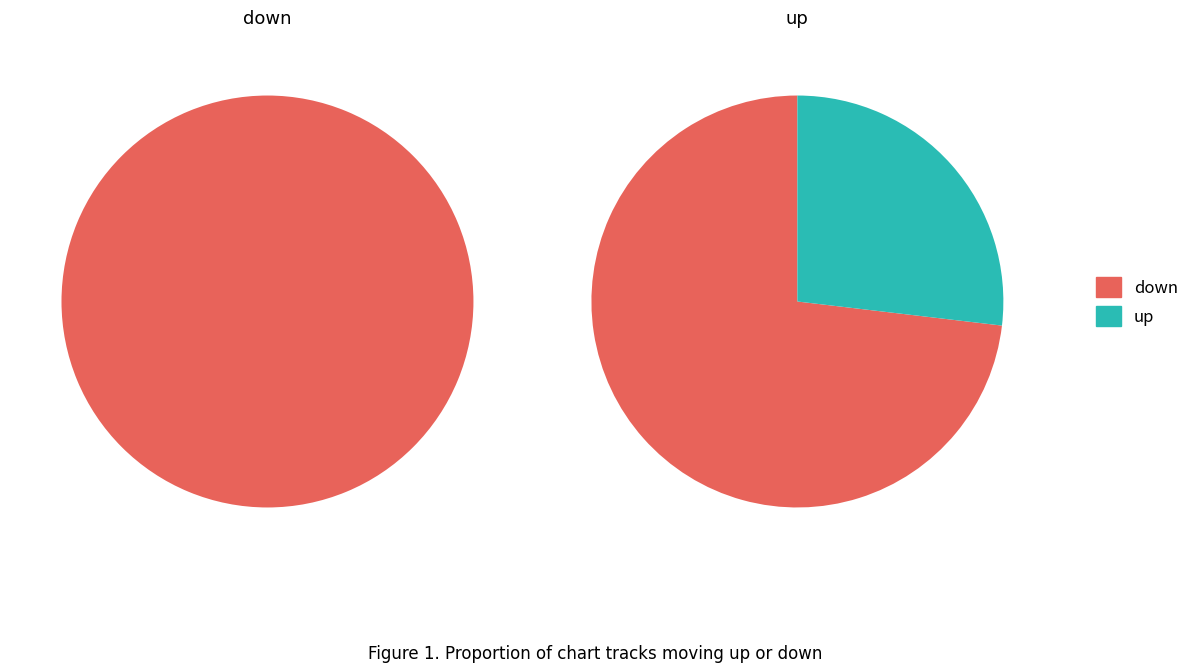

What portion of the pie excludes up?

73.1%